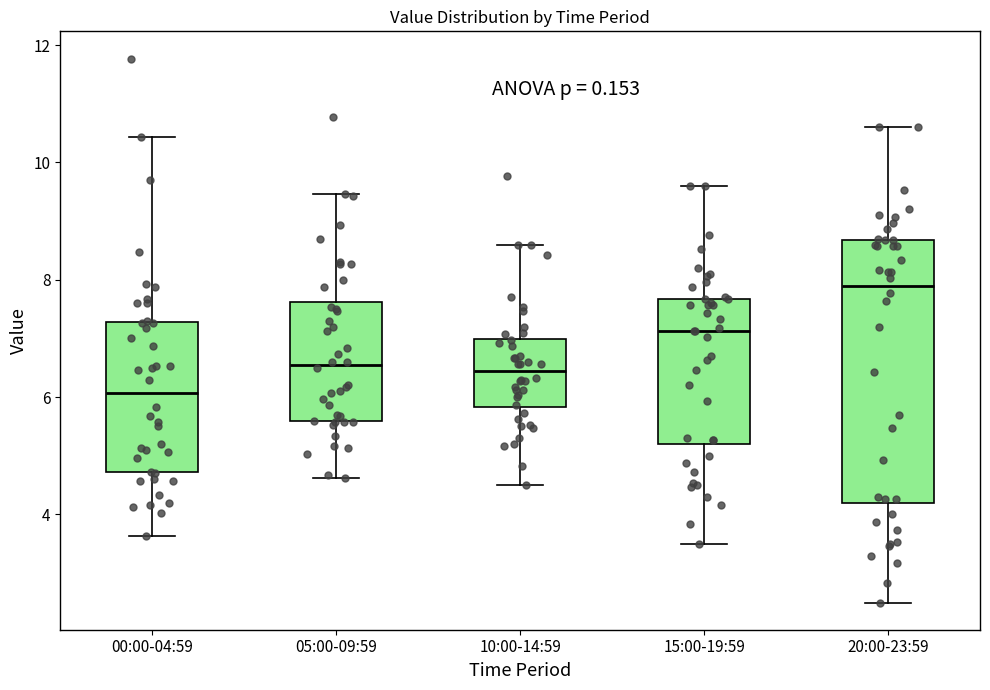

Which box has the lowest median line?

00:00-04:59